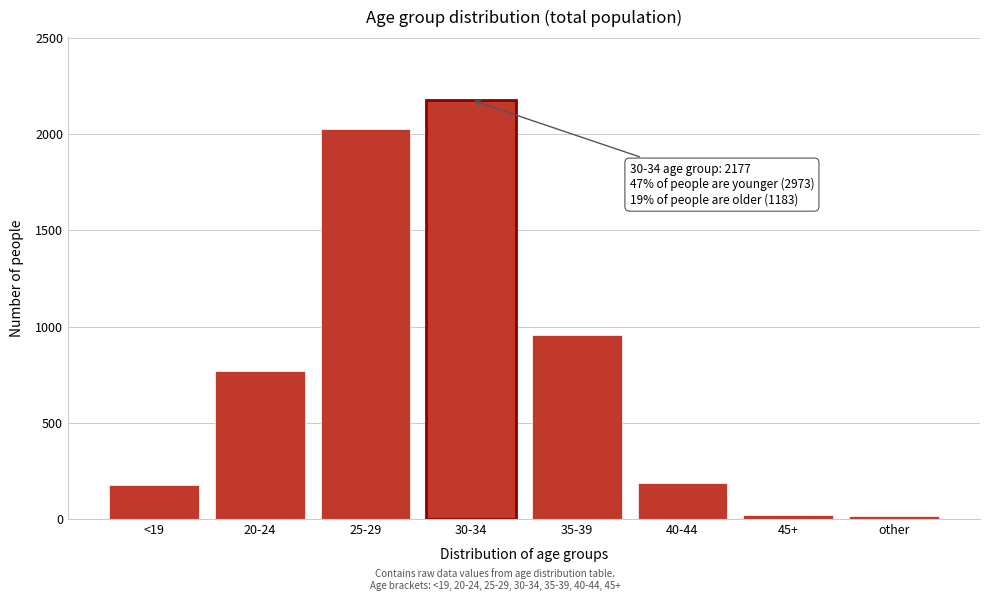

What is the ratio of the value at 25-29 to the value at 40-44?

10.7